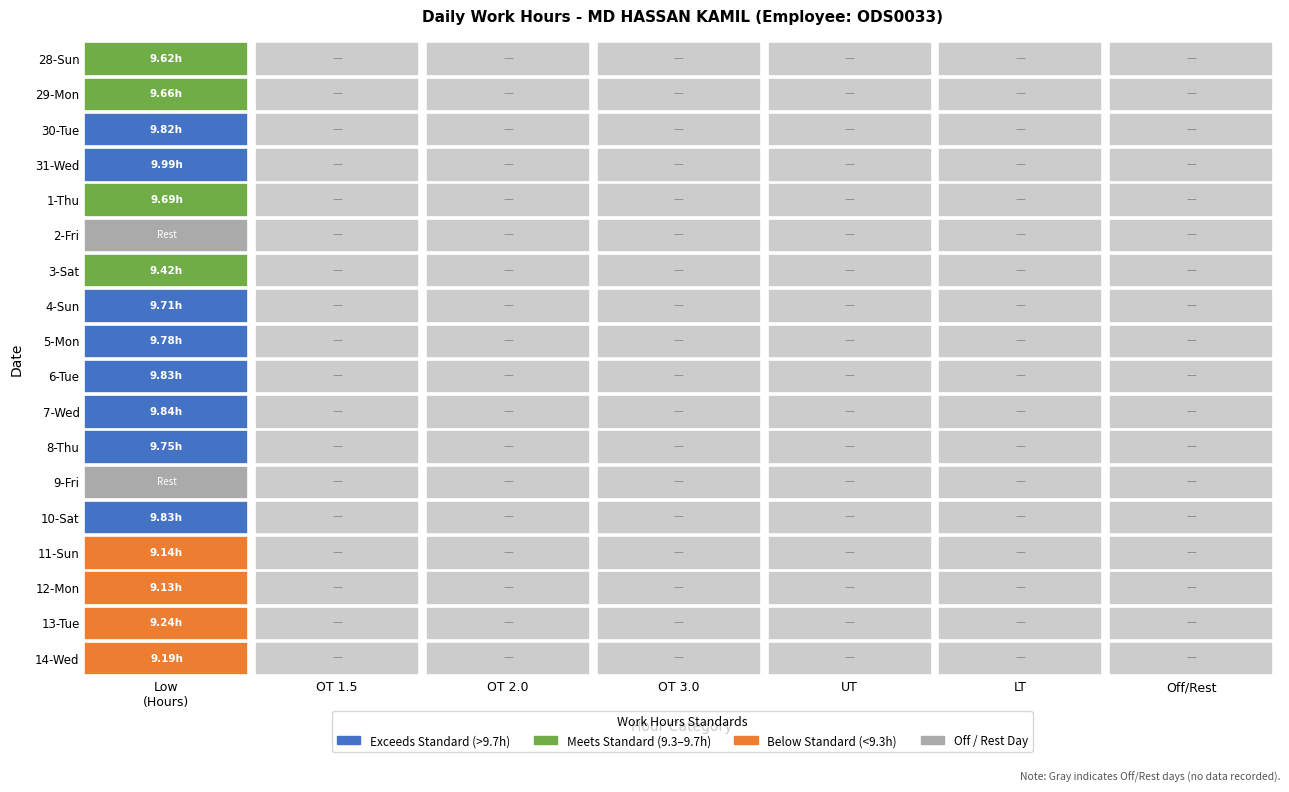

Count the 17 values in the range 0 to 1.

6